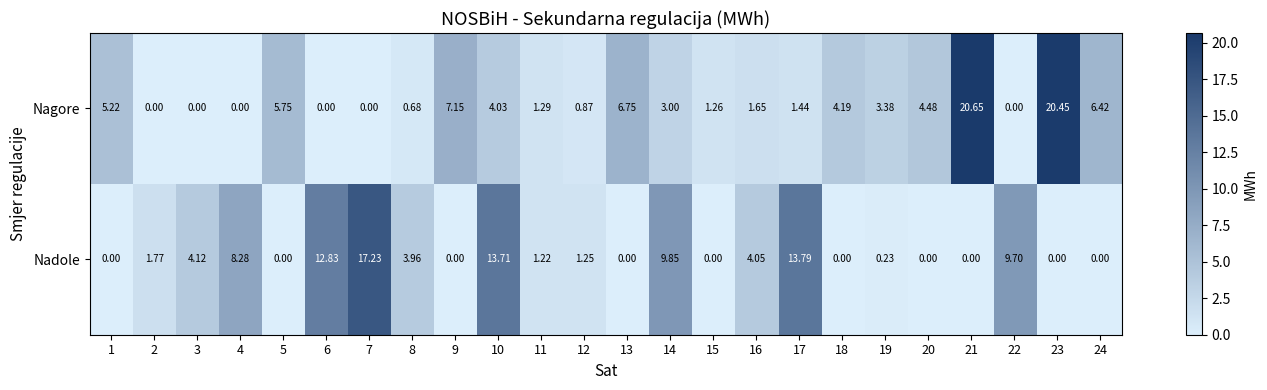

Which series changed the most between 9 and 16?

Nagore